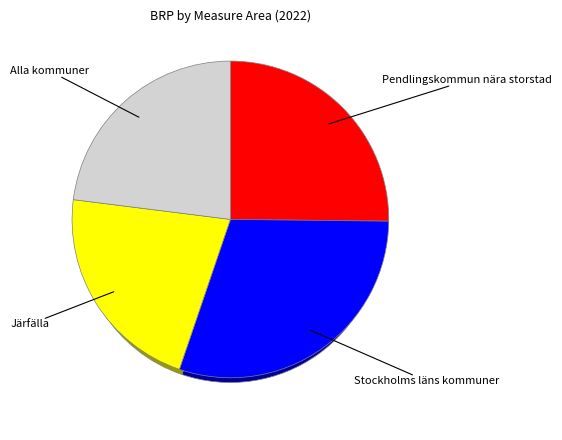

What is the total percentage of Alla kommuner and Stockholms läns kommuner?

53.0%